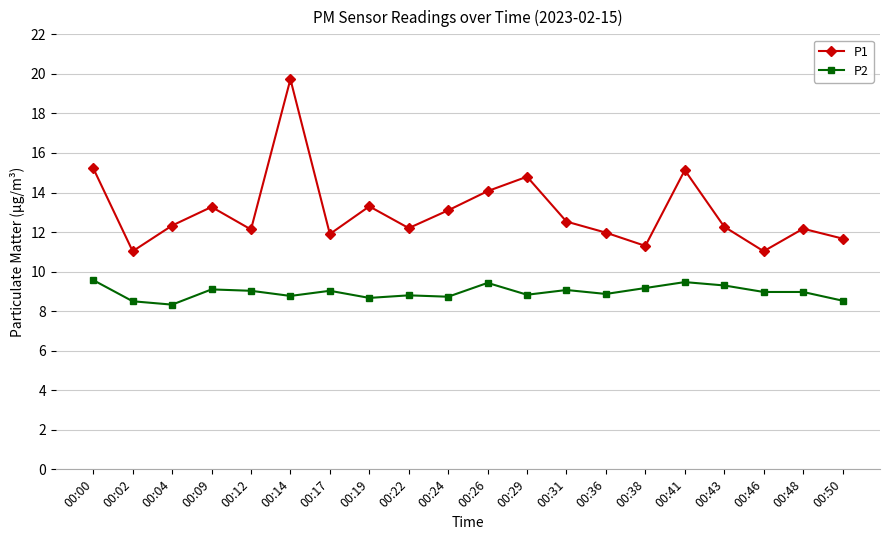

True or false: P1 and P2 intersect in this chart.

False